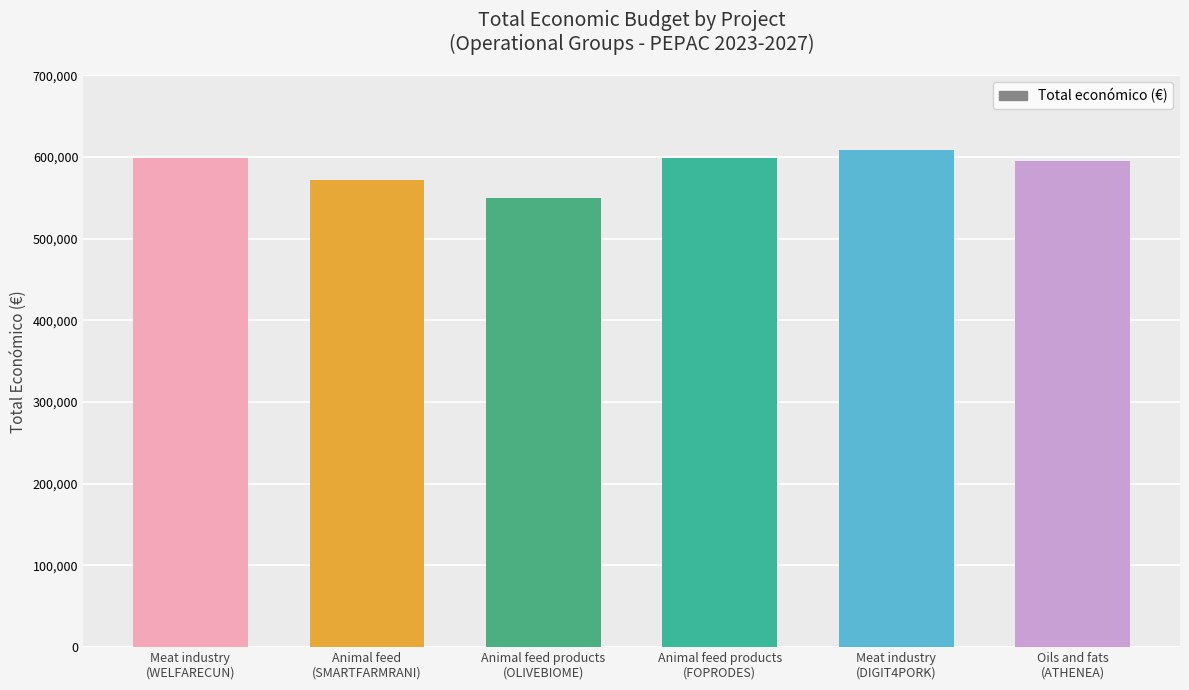

Is it true that the value at Animal feed products
(FOPRODES) is 1047234?

False